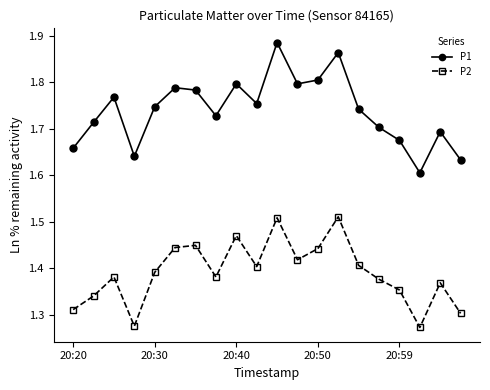

What is the sum of all P1 values?

34.8